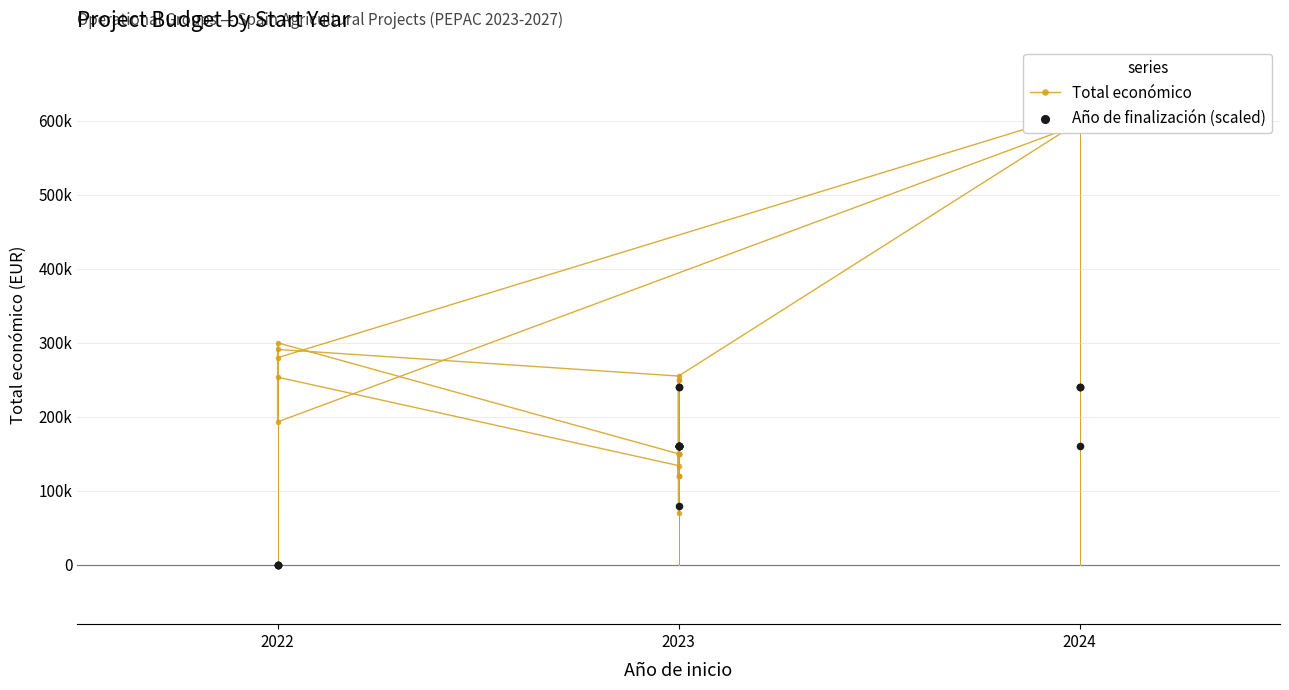

Which series has the widest spread of Y values?

Total económico